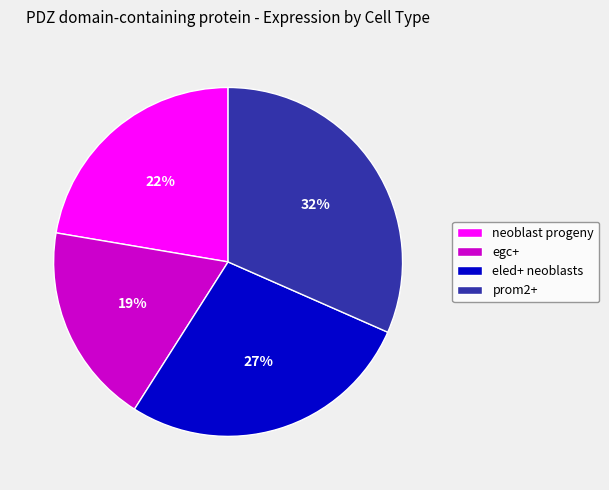

To the nearest percent, what is the combined percentage of prom2+ and neoblast progeny?

54%